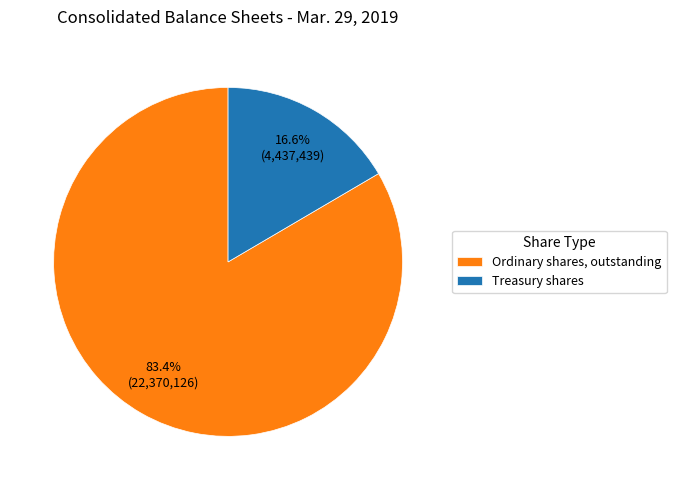

Does Treasury shares account for over 50% of the chart?

No